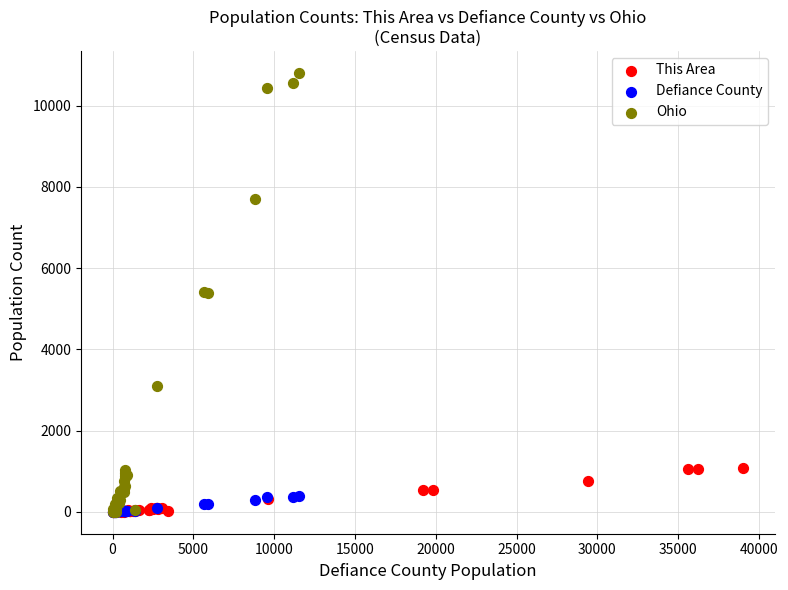

Which series has the widest spread of Y values?

Ohio